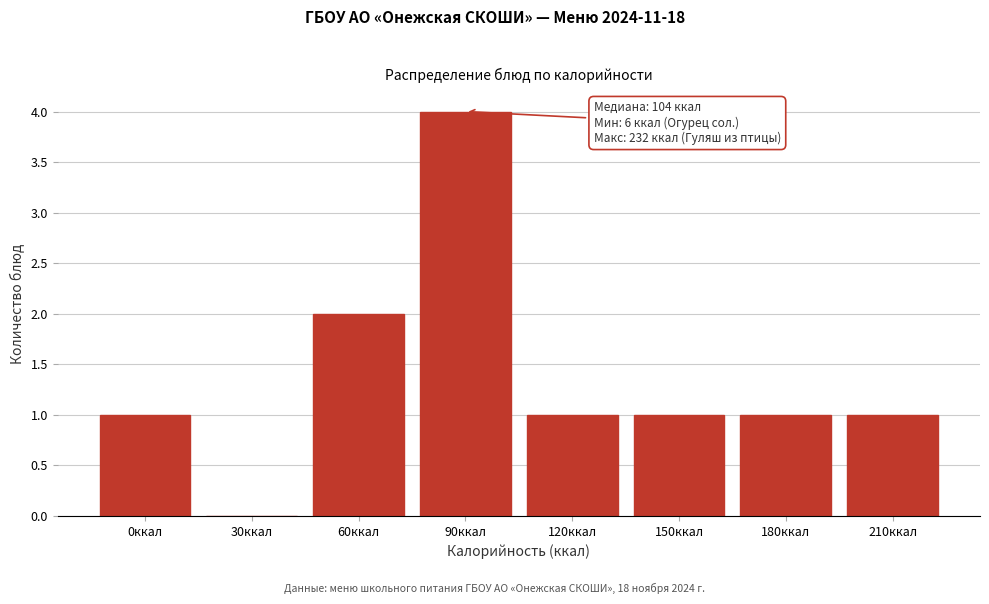

Reading right to left, extract all data points from this chart.

210ккал=1	180ккал=1	150ккал=1	120ккал=1	90ккал=4	60ккал=2	30ккал=0	0ккал=1